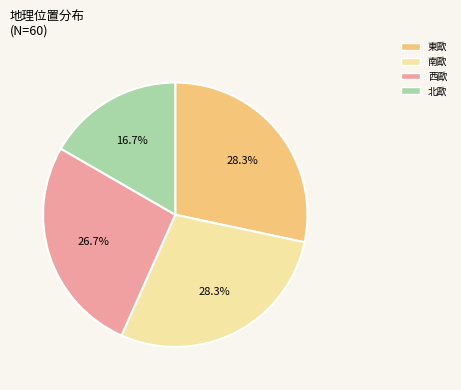

Combined, do 南歐 and 東歐 account for over 50%?

Yes